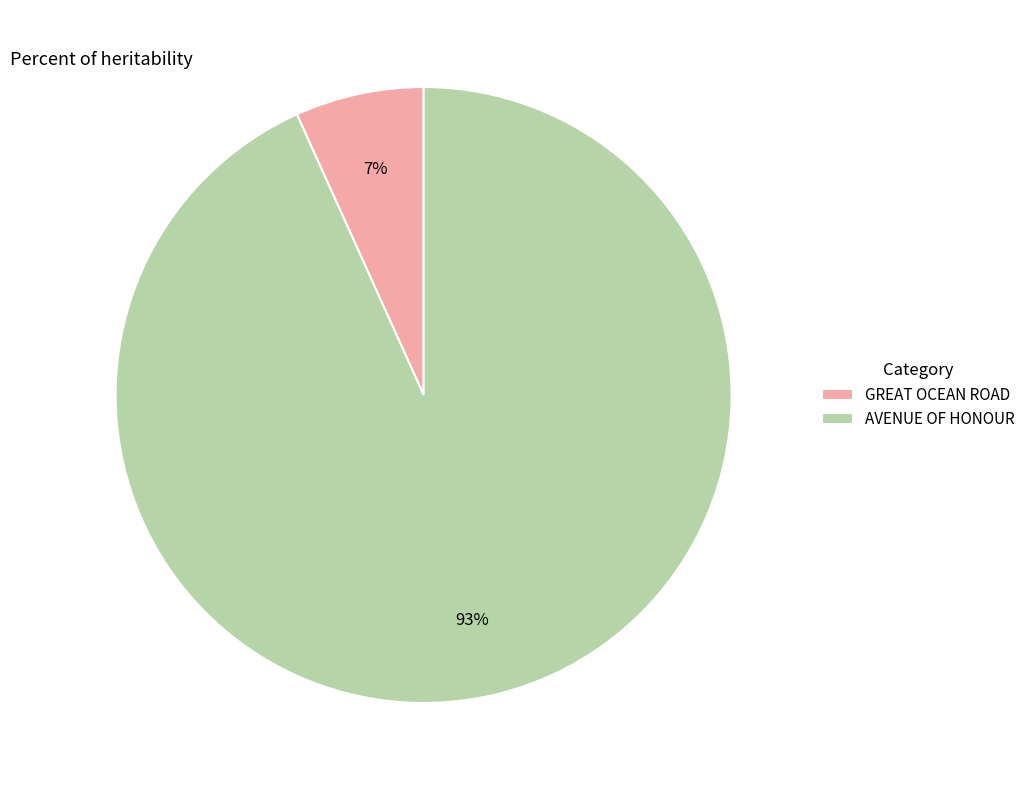

Does AVENUE OF HONOUR account for over 50% of the chart?

Yes